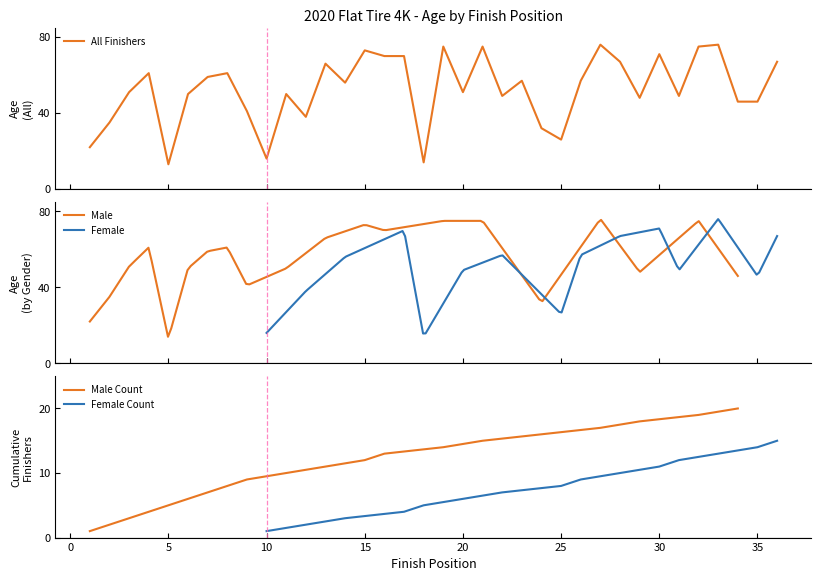

What is the maximum value for All Finishers?

76